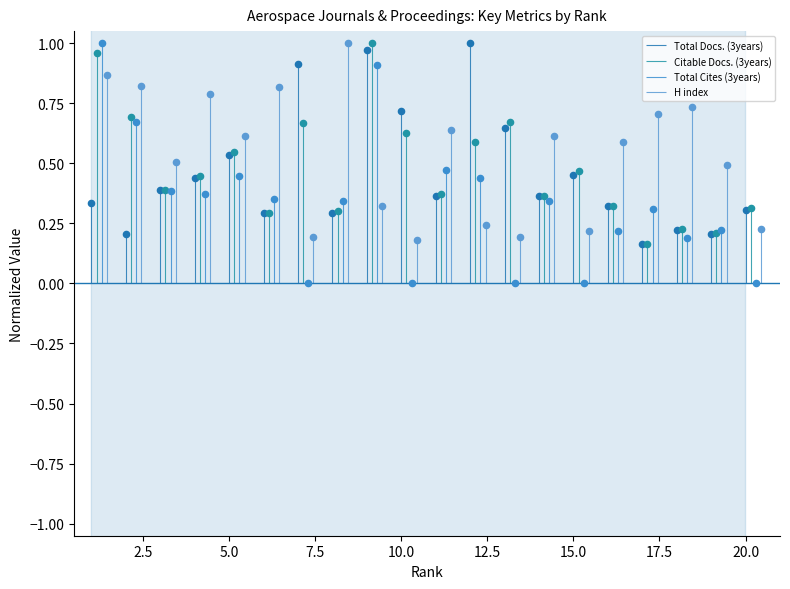

Is the value of Total Docs. (3years) at 12 greater than the value of Citable Docs. (3years) at 18?

Yes